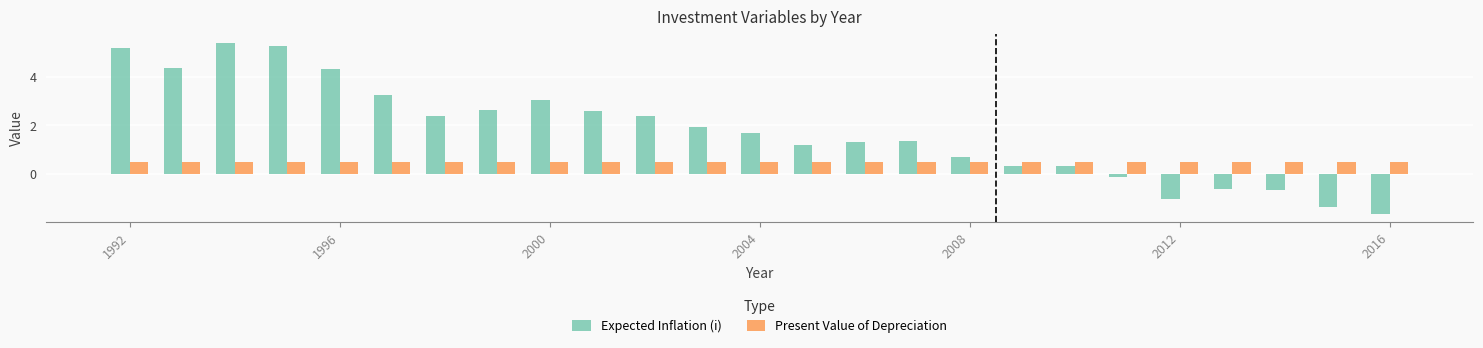

Which series has the largest total across all categories?

Expected Inflation (i)